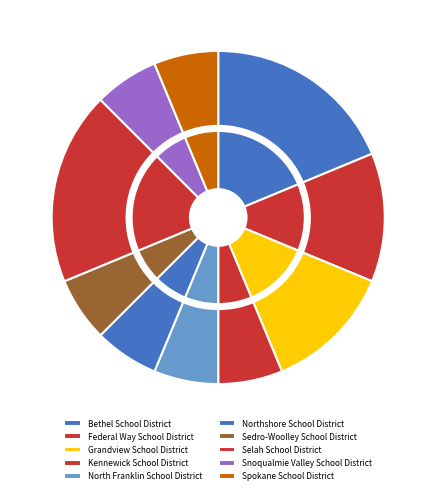

To the nearest percent, what is the average slice percentage?

10%